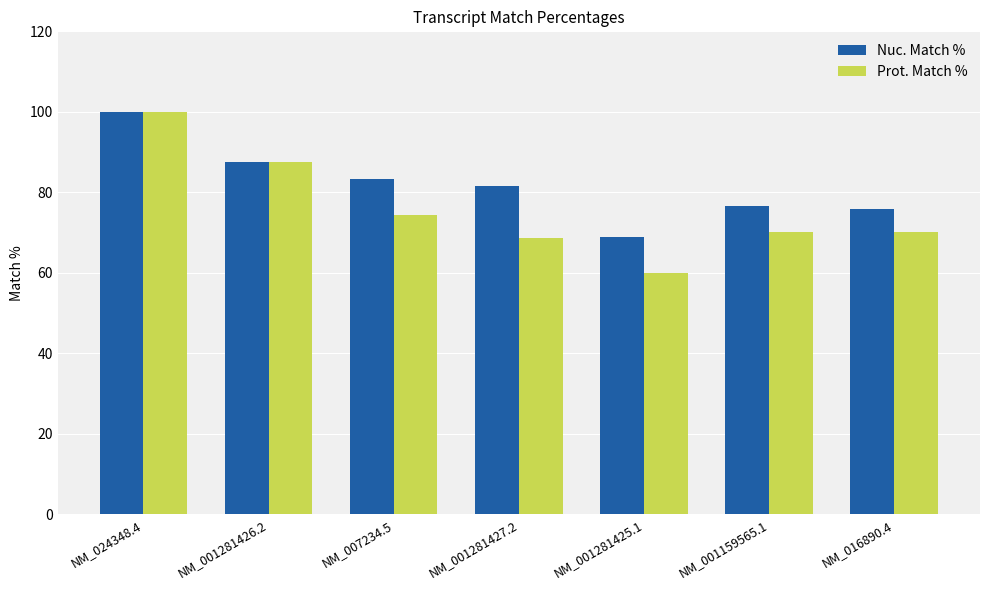

What is the approximate value of Nuc. Match % at NM_016890.4?

75.9